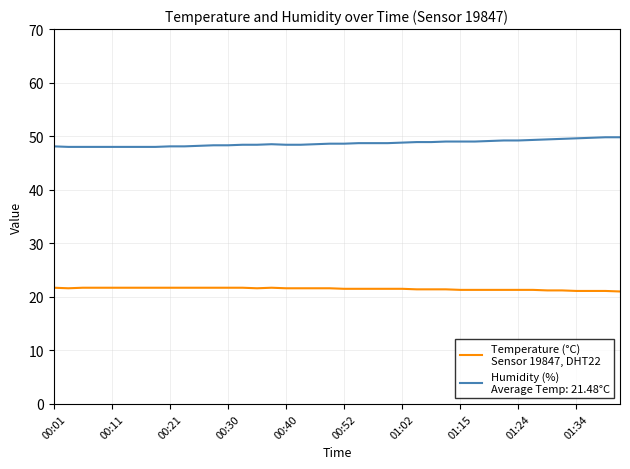

What is the minimum value shown in the chart?

21.0